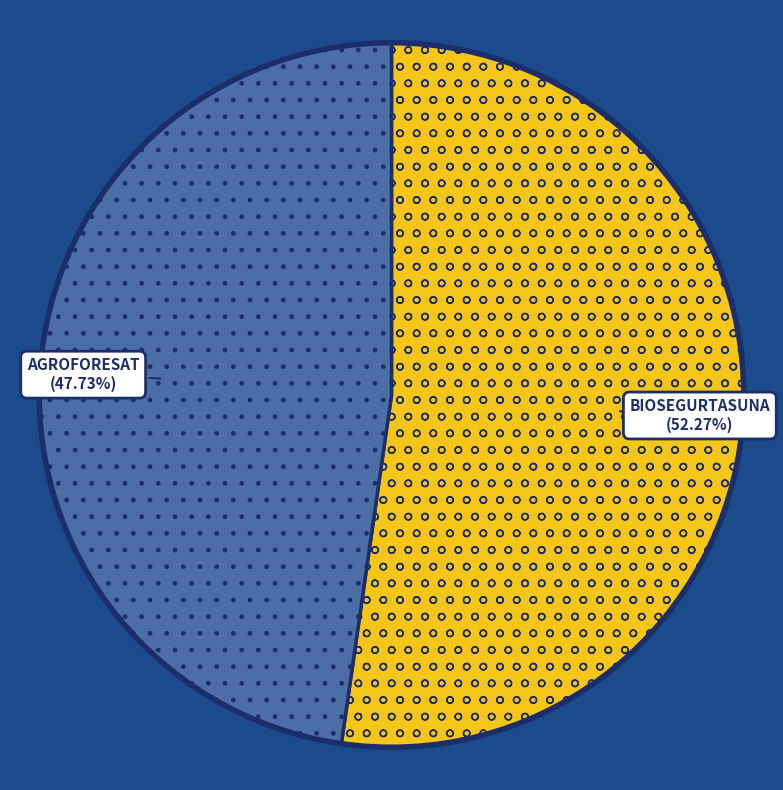

Does any single category account for the majority?

Yes